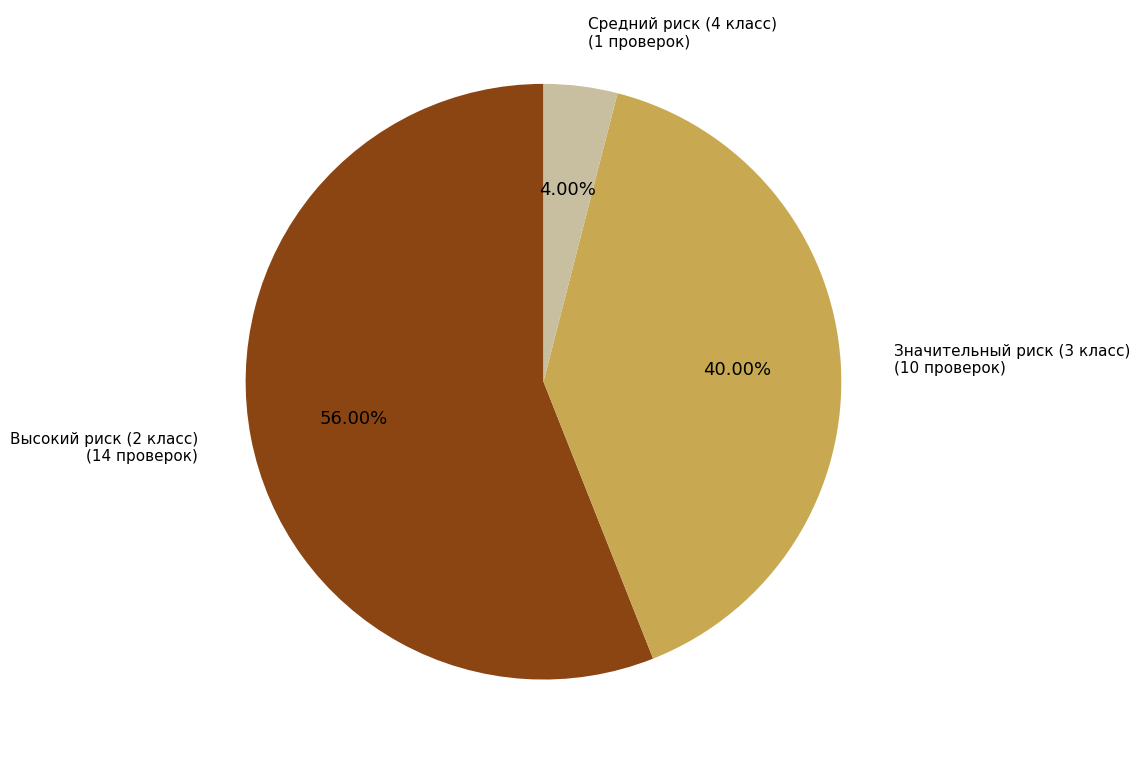

To the nearest percent, what is the difference between the largest and smallest slice percentages?

52%